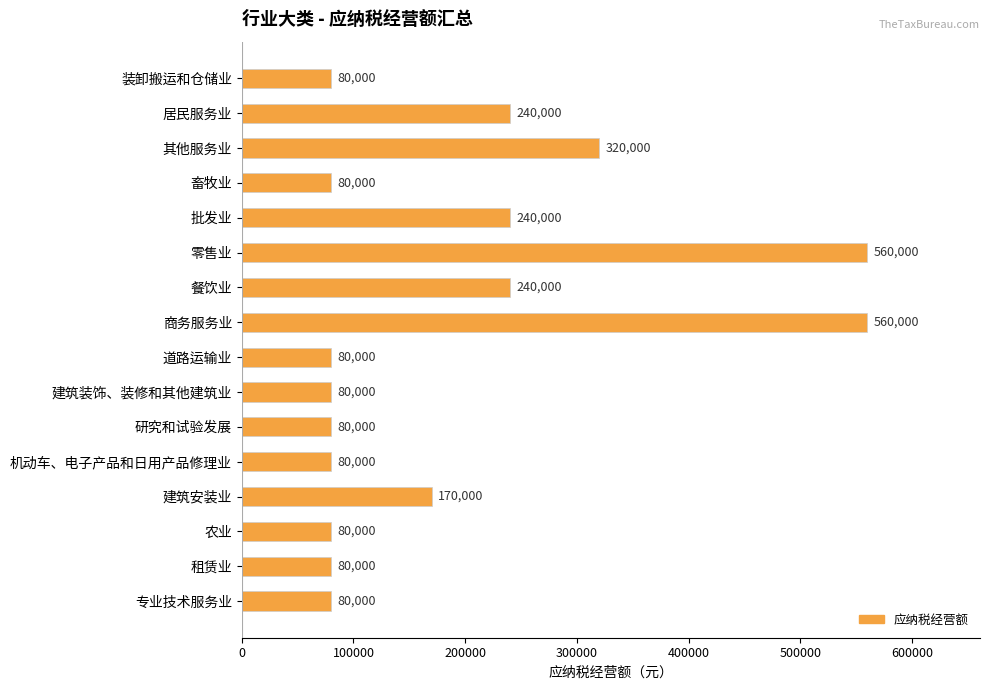

What is the ratio of the value at 零售业 to the value at 机动车、电子产品和日用产品修理业?

7.0